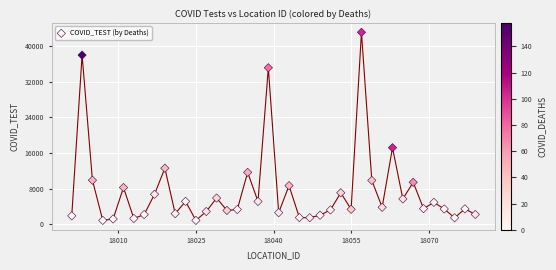

What is the range of X values (max minus min)?

78